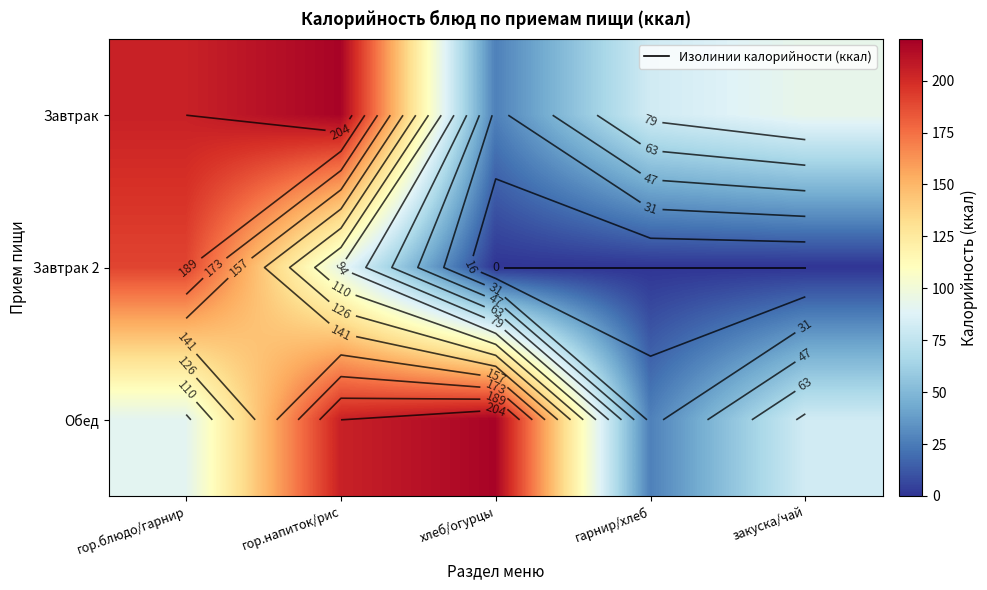

The value of Завтрак 2 at закуска/чай is 0.6. True or false?

False